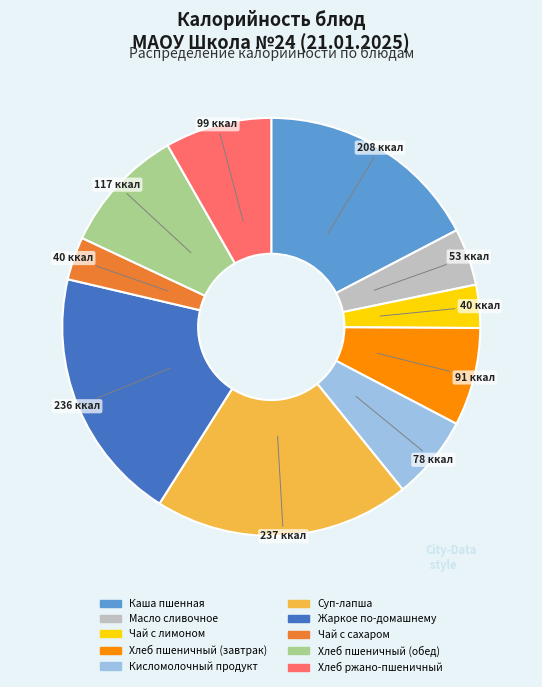

Between Кисломолочный продукт and Хлеб пшеничный (обед), which is larger?

Хлеб пшеничный (обед)